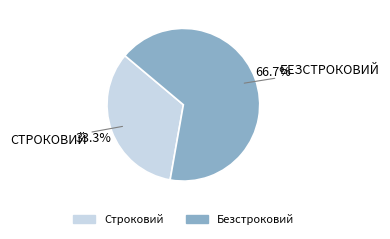

What is the ratio of the value at Безстроковий to the value at Строковий?

2.0